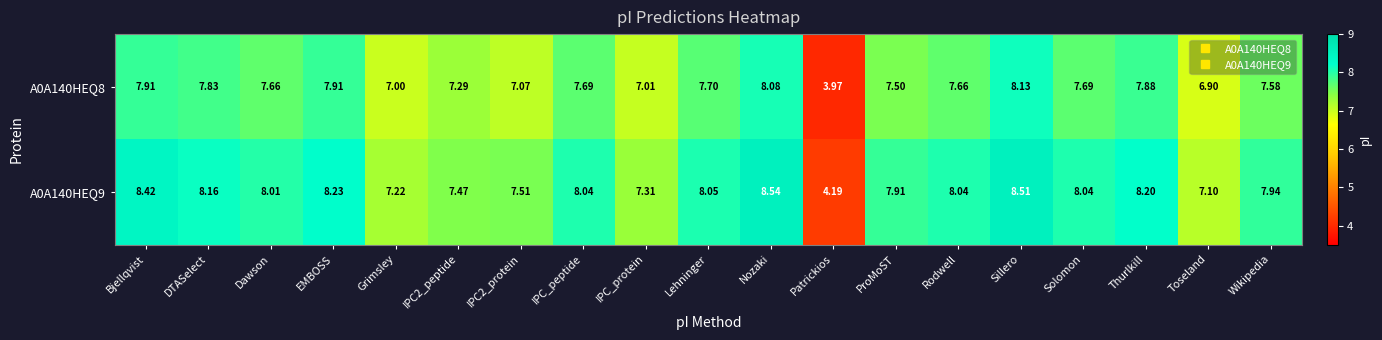

At which label does A0A140HEQ9 first exceed 8?

Bjellqvist